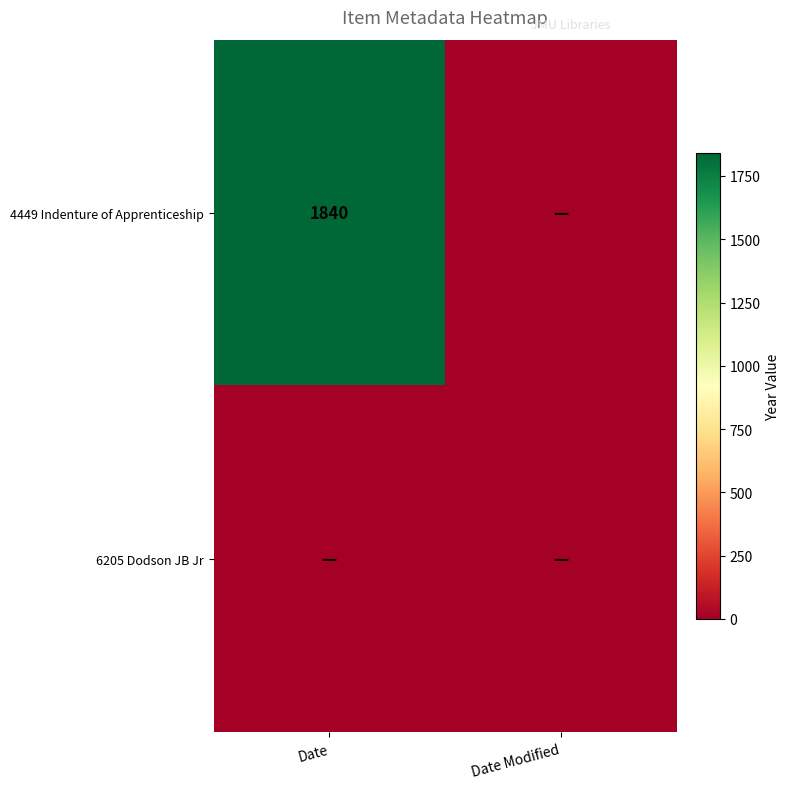

The 4449 Indenture of Apprenticeship series shows 2490 at Date. True or false?

False